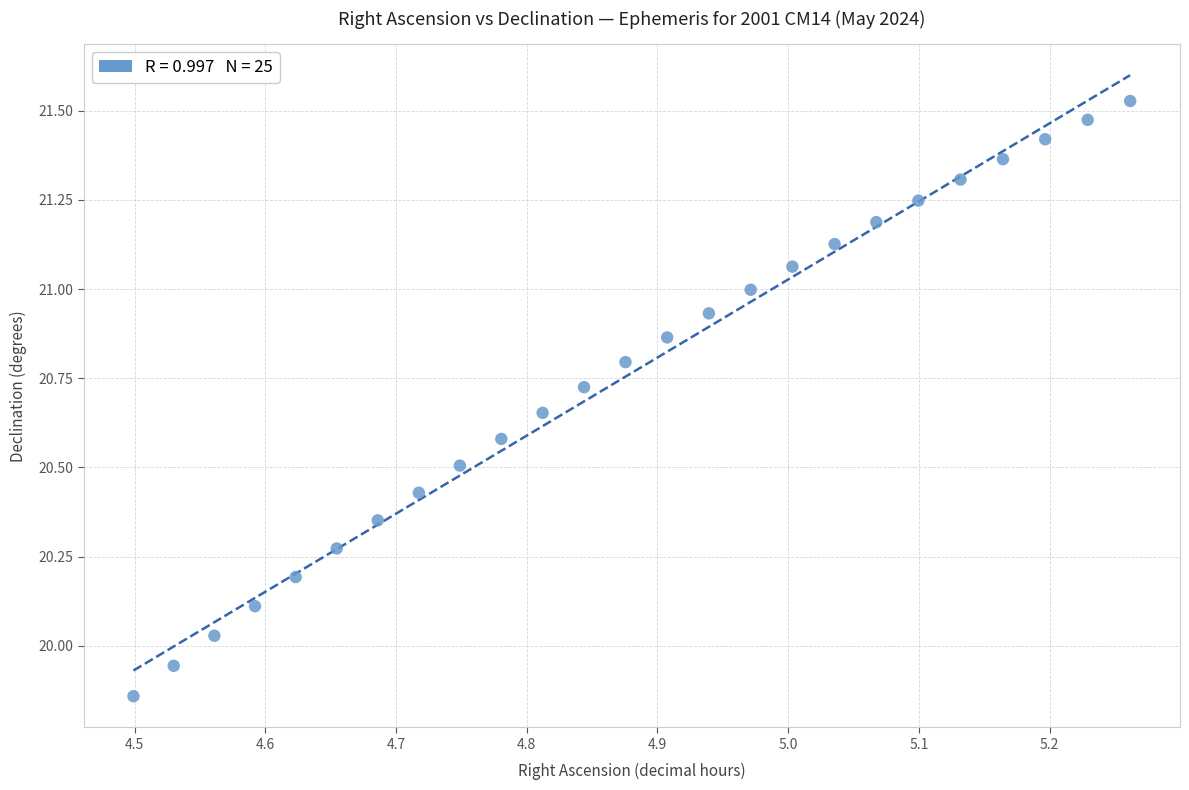

What is the range of X values (max minus min)?

0.8